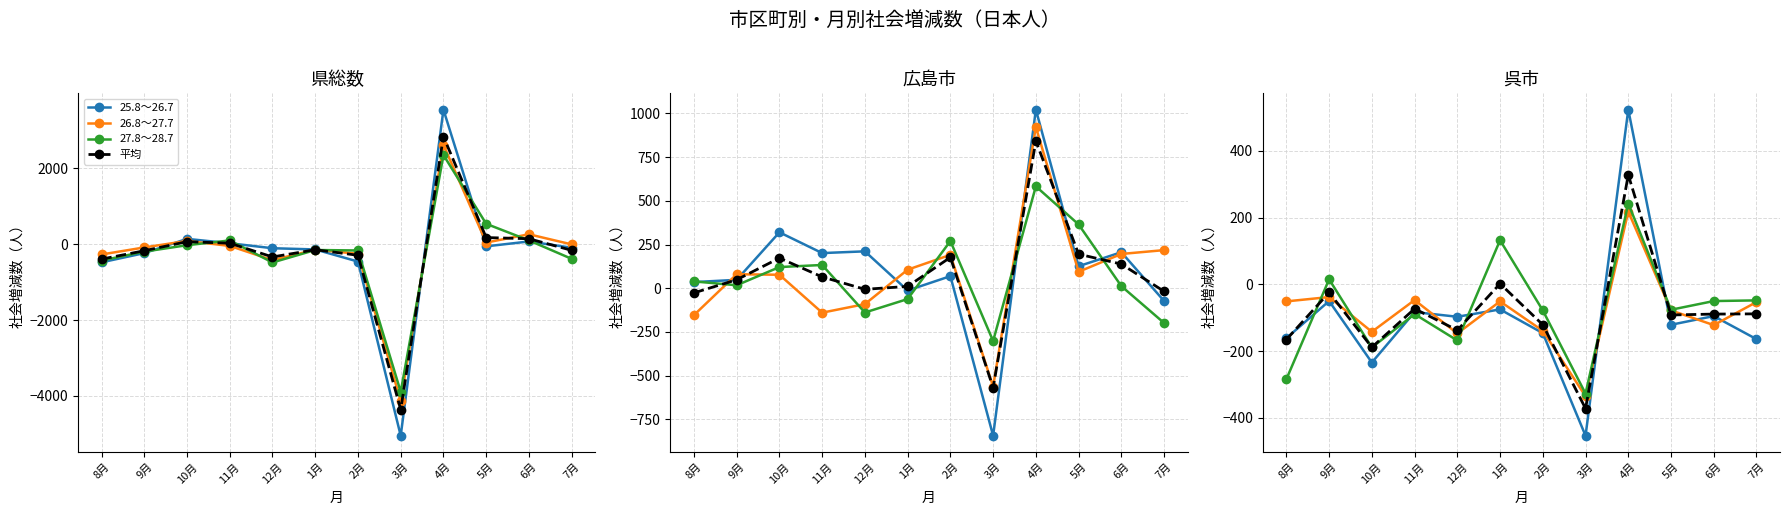

What is the minimum value for 26.8～27.7?

-335.0